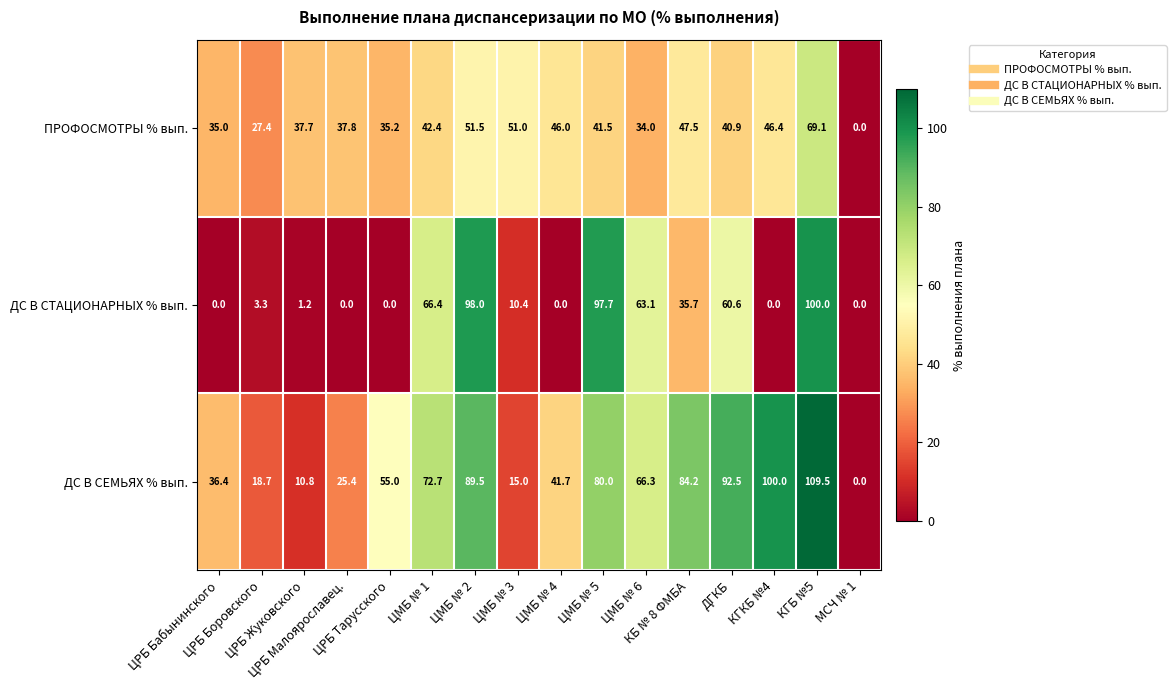

What is the maximum value for ДС В СЕМЬЯХ % вып.?

109.5